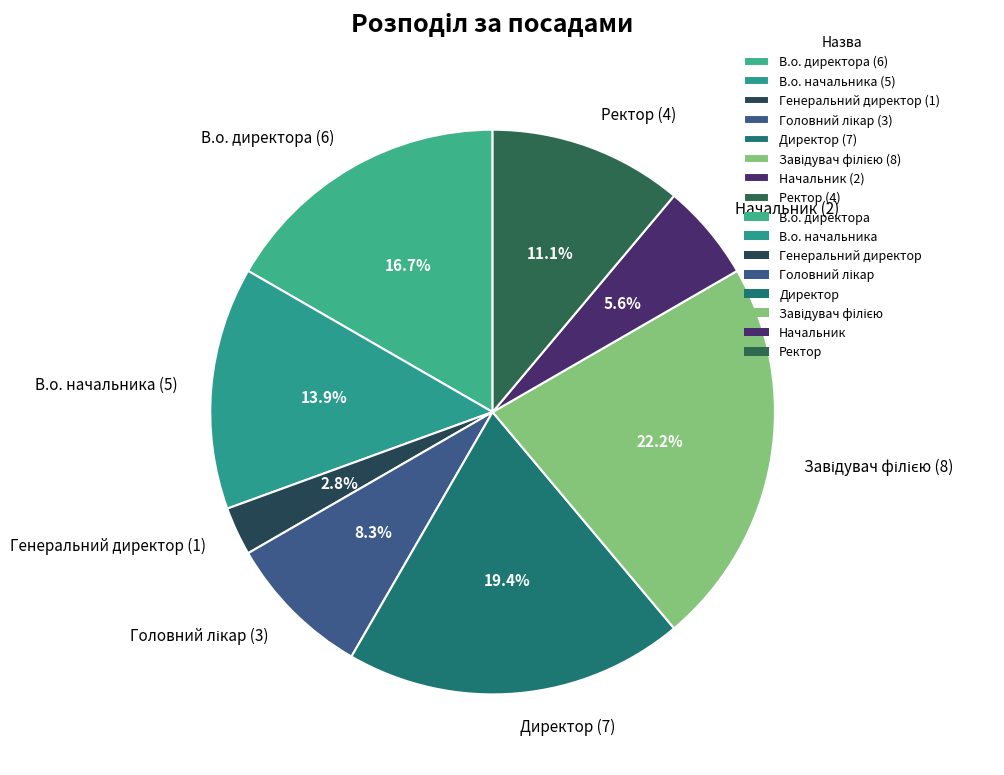

What percentage is the Генеральний директор slice, to the nearest percent?

3%